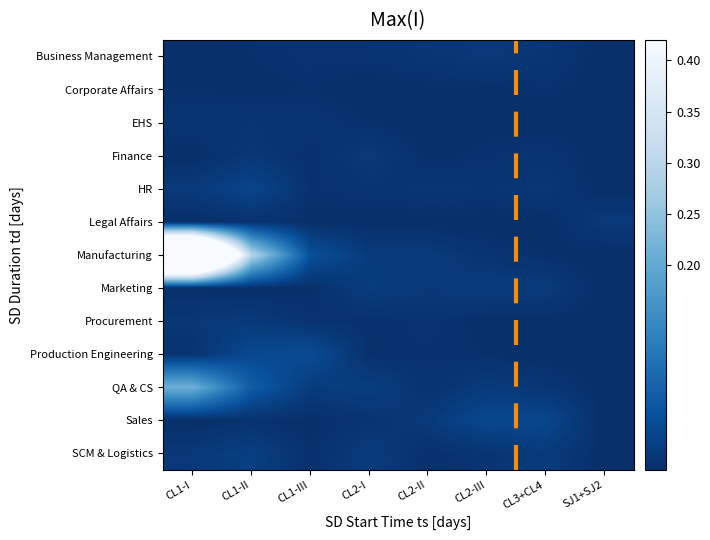

Reading right to left, transcribe all the data shown in this chart.

Business Management: SJ1+SJ2=0.0	CL3+CL4=0.0	CL2-III=0.0	CL2-II=0.0	CL2-I=0.0	CL1-III=0.0	CL1-II=0.0	CL1-I=0.0
Corporate Affairs: SJ1+SJ2=0.0	CL3+CL4=0.0	CL2-III=0.0	CL2-II=0.0	CL2-I=0.0	CL1-III=0.0	CL1-II=0.0	CL1-I=0.0
EHS: SJ1+SJ2=0.0	CL3+CL4=0.0	CL2-III=0.0	CL2-II=0.0	CL2-I=0.0	CL1-III=0.0	CL1-II=0.0	CL1-I=0.0
Finance: SJ1+SJ2=0.0	CL3+CL4=0.0	CL2-III=0.0	CL2-II=0.0	CL2-I=0.0	CL1-III=0.0	CL1-II=0.0	CL1-I=0.0
HR: SJ1+SJ2=0.0	CL3+CL4=0.0	CL2-III=0.0	CL2-II=0.0	CL2-I=0.0	CL1-III=0.0	CL1-II=0.0	CL1-I=0.0
Legal Affairs: SJ1+SJ2=0.0	CL3+CL4=0.0	CL2-III=0.0	CL2-II=0.0	CL2-I=0.0	CL1-III=0.0	CL1-II=0.0	CL1-I=0.0
Manufacturing: SJ1+SJ2=0.0	CL3+CL4=0.0	CL2-III=0.0	CL2-II=0.0	CL2-I=0.0	CL1-III=0.1	CL1-II=0.3	CL1-I=1.0
Marketing: SJ1+SJ2=0.0	CL3+CL4=0.0	CL2-III=0.0	CL2-II=0.0	CL2-I=0.0	CL1-III=0.0	CL1-II=0.0	CL1-I=0.0
Procurement: SJ1+SJ2=0.0	CL3+CL4=0.0	CL2-III=0.0	CL2-II=0.0	CL2-I=0.0	CL1-III=0.0	CL1-II=0.0	CL1-I=0.0
Production Engineering: SJ1+SJ2=0.0	CL3+CL4=0.0	CL2-III=0.0	CL2-II=0.0	CL2-I=0.0	CL1-III=0.0	CL1-II=0.0	CL1-I=0.0
QA & CS: SJ1+SJ2=0.0	CL3+CL4=0.0	CL2-III=0.0	CL2-II=0.0	CL2-I=0.0	CL1-III=0.0	CL1-II=0.1	CL1-I=0.2
Sales: SJ1+SJ2=0.0	CL3+CL4=0.0	CL2-III=0.0	CL2-II=0.0	CL2-I=0.0	CL1-III=0.0	CL1-II=0.0	CL1-I=0.0
SCM & Logistics: SJ1+SJ2=0.0	CL3+CL4=0.0	CL2-III=0.0	CL2-II=0.0	CL2-I=0.0	CL1-III=0.0	CL1-II=0.0	CL1-I=0.0